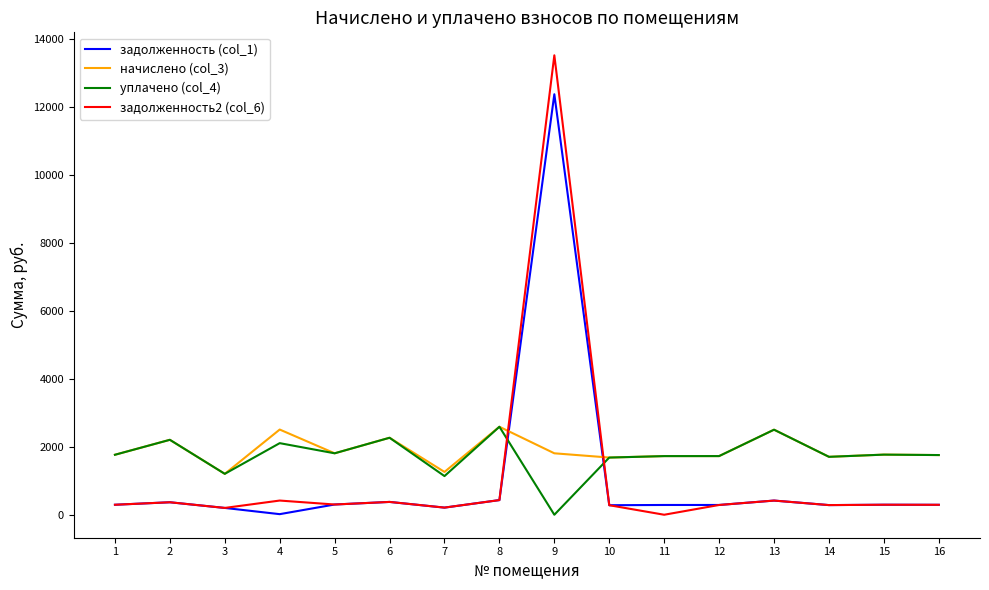

Which category has the highest value across all series?

9